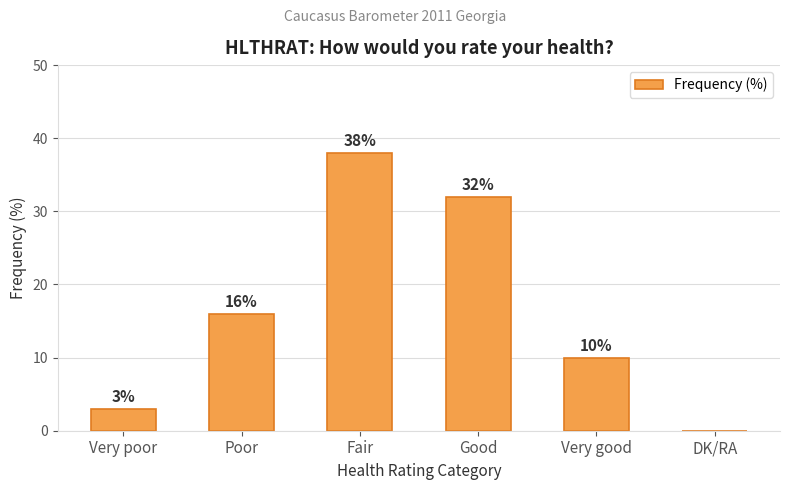

Which has a higher value, Fair or DK/RA?

Fair